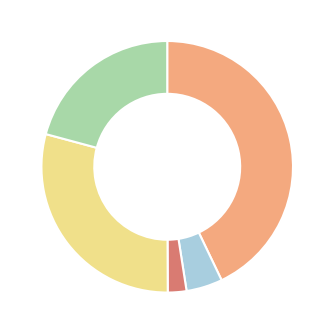

Is there any slice that represents more than half of the pie?

No